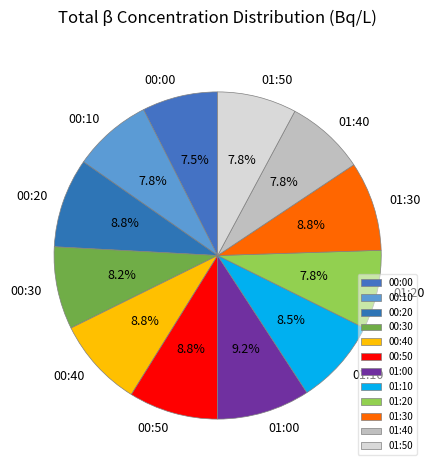

Which has a higher value, 01:40 or 00:50?

00:50